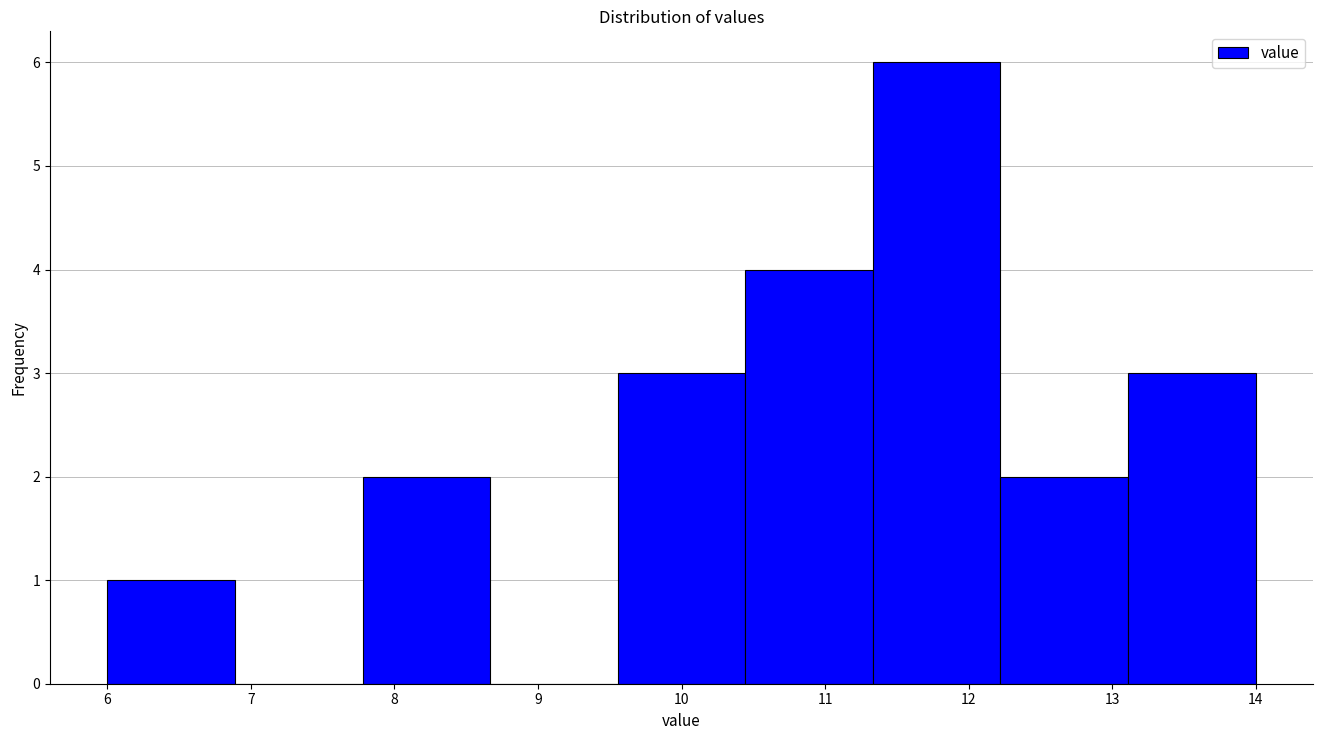

Reading left to right, list every bar in this chart as the range it spans on the x-axis followed by its height. Neither the bar edges nor the heights are printed on the chart, so give them approximately, as read against the axes.

6.0 to 6.9: 1
6.9 to 7.8: 0
7.8 to 8.7: 2
8.7 to 9.6: 0
9.6 to 10.4: 3
10.4 to 11.3: 4
11.3 to 12.2: 6
12.2 to 13.1: 2
13.1 to 14.0: 3